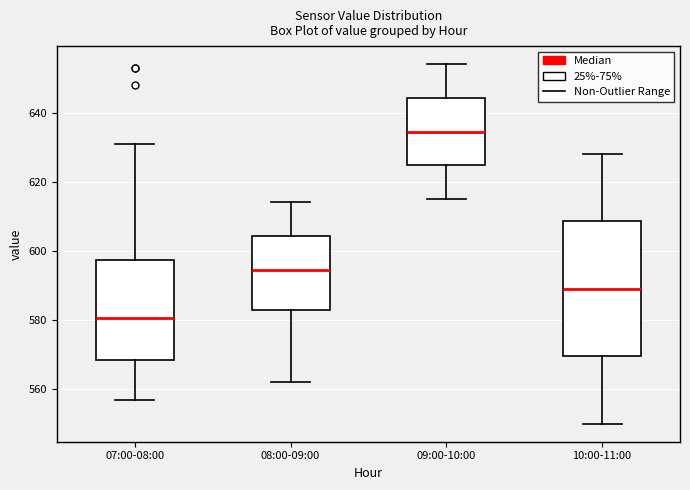

Reading left to right, read every box against the y-axis: the position of its median line, the range the box covers, and the ends of its whiskers. The values are not printed on the chart, so give them approximately, as read against the axis.

07:00-08:00: median 580, box 568 to 598, whiskers 558 to 632
08:00-09:00: median 594, box 582 to 604, whiskers 562 to 614
09:00-10:00: median 634, box 624 to 644, whiskers 616 to 654
10:00-11:00: median 590, box 570 to 608, whiskers 550 to 628